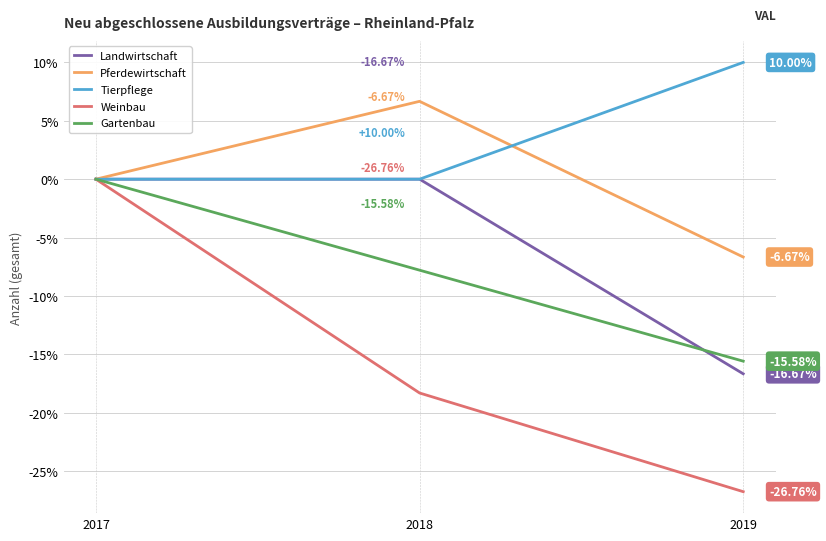

At how many categories does at least one series exceed -23?

3